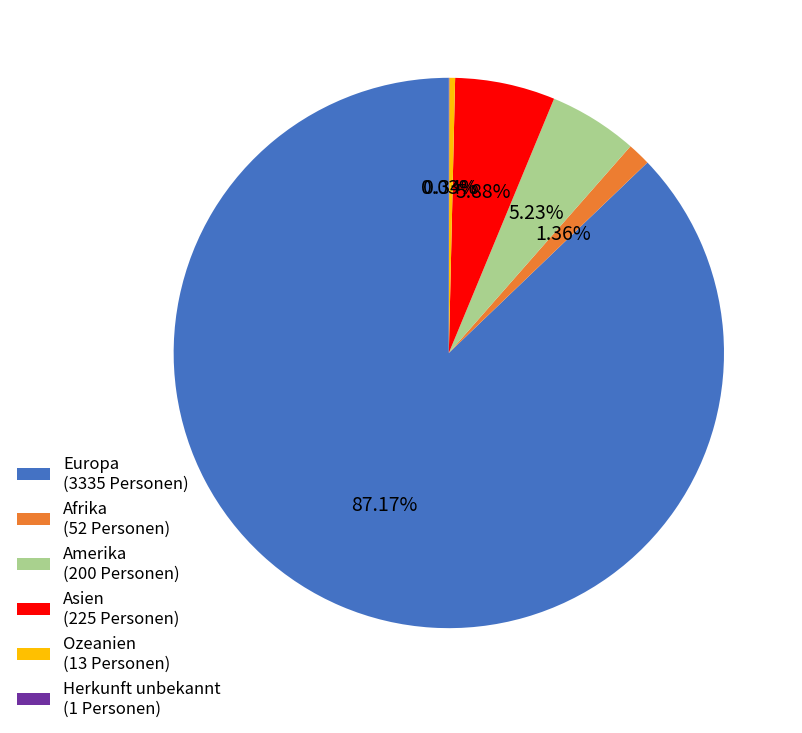

Which has a higher value, Europa (3335 Personen) or Amerika (200 Personen)?

Europa (3335 Personen)